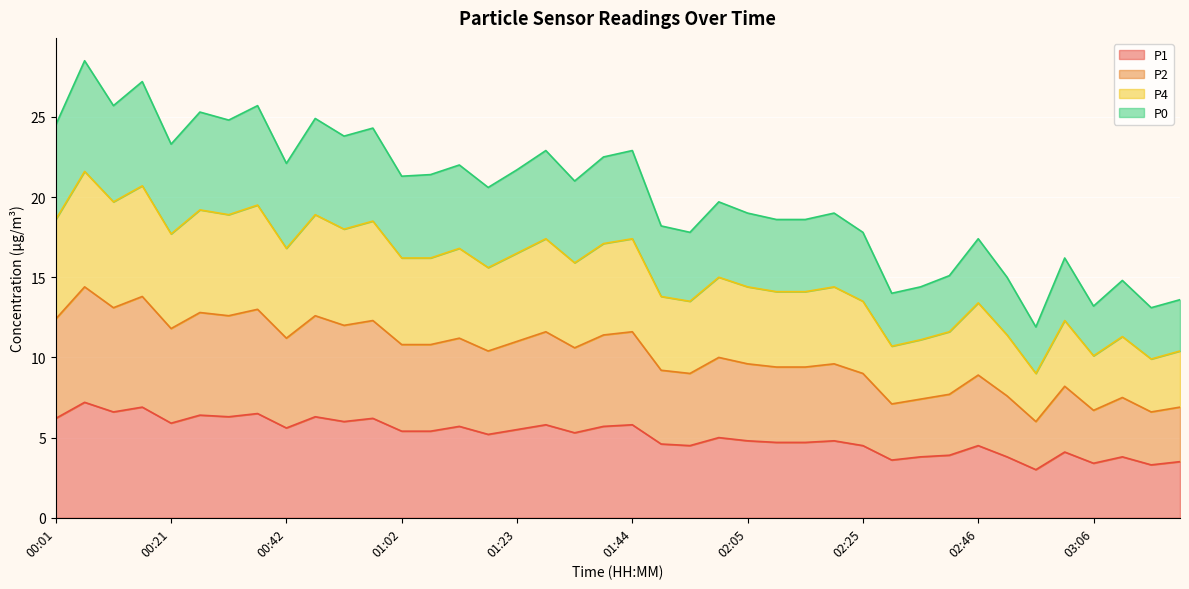

True or false: P0 has more than 1 points higher than both neighbors.

True